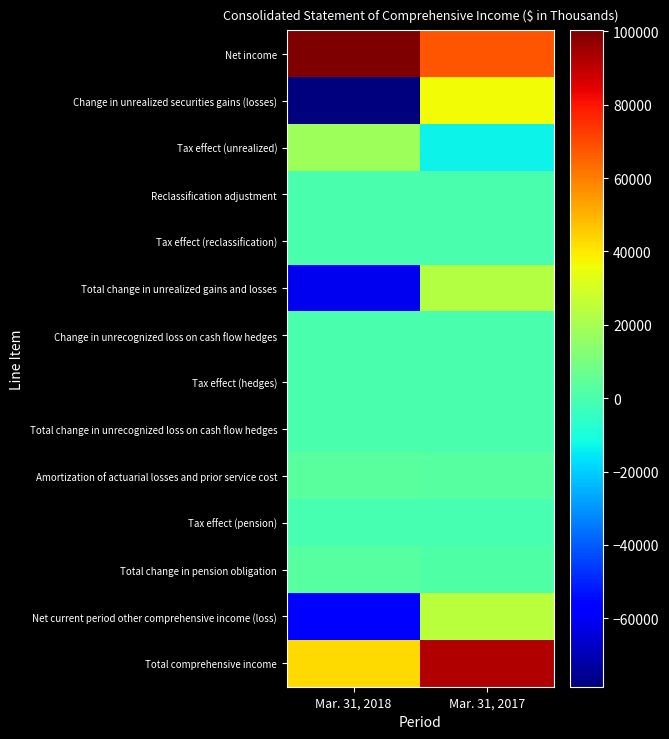

At Mar. 31, 2018, list the series in order from largest to smallest.

Net income, Total comprehensive income, Tax effect (unrealized), Amortization of actuarial losses and prior service cost, Total change in pension obligation, Reclassification adjustment, Tax effect (reclassification), Change in unrecognized loss on cash flow hedges, Tax effect (hedges), Total change in unrecognized loss on cash flow hedges, Tax effect (pension), Net current period other comprehensive income (loss), Total change in unrealized gains and losses, Change in unrealized securities gains (losses)